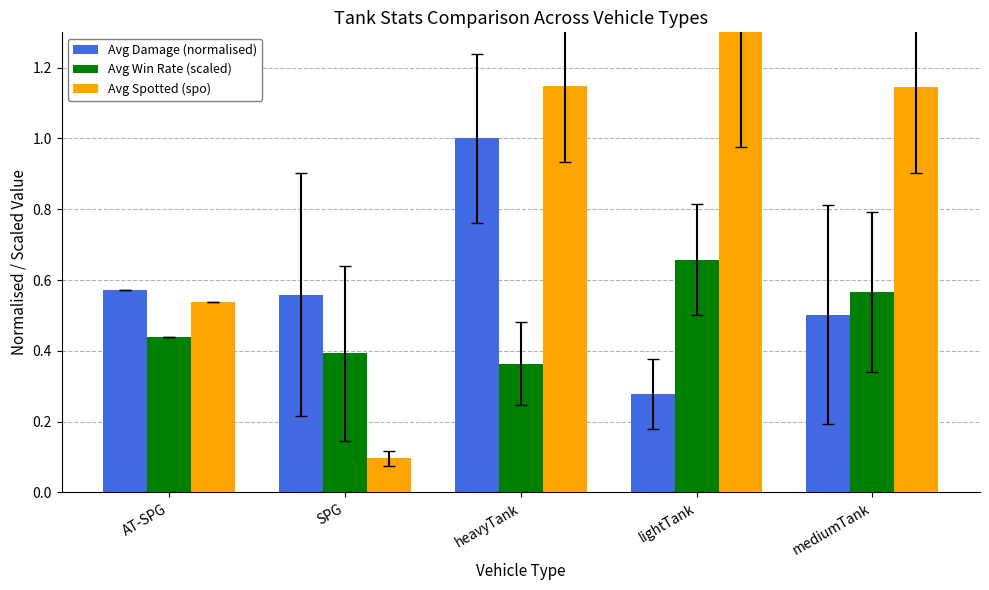

What is the total value across all series at AT-SPG?

1.5